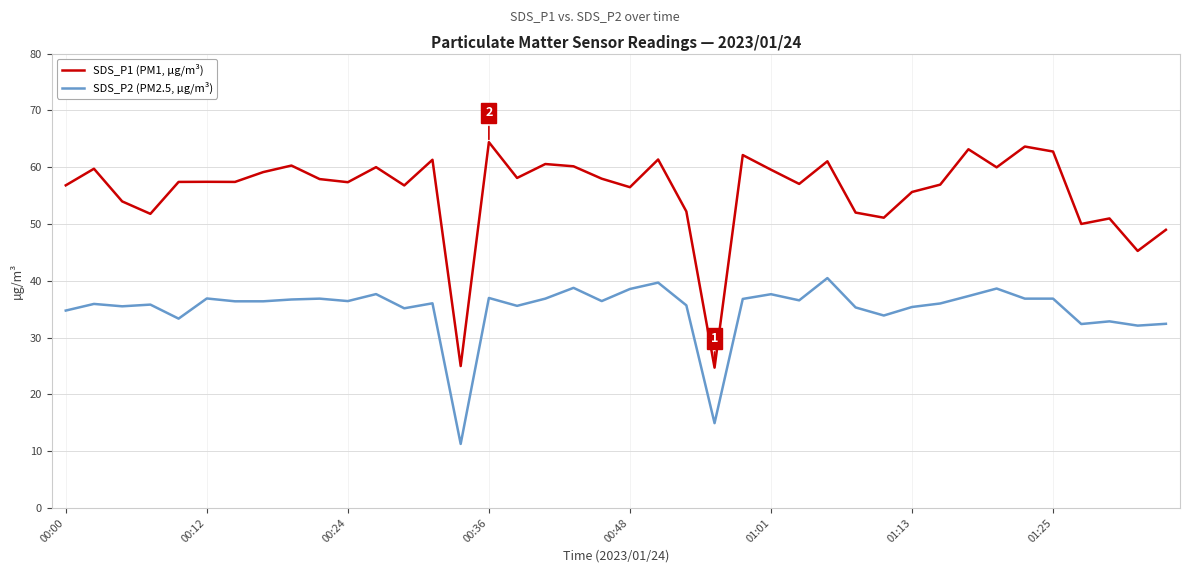

What is the lowest value of the SDS_P2 (PM2.5, µg/m³) series?

11.3